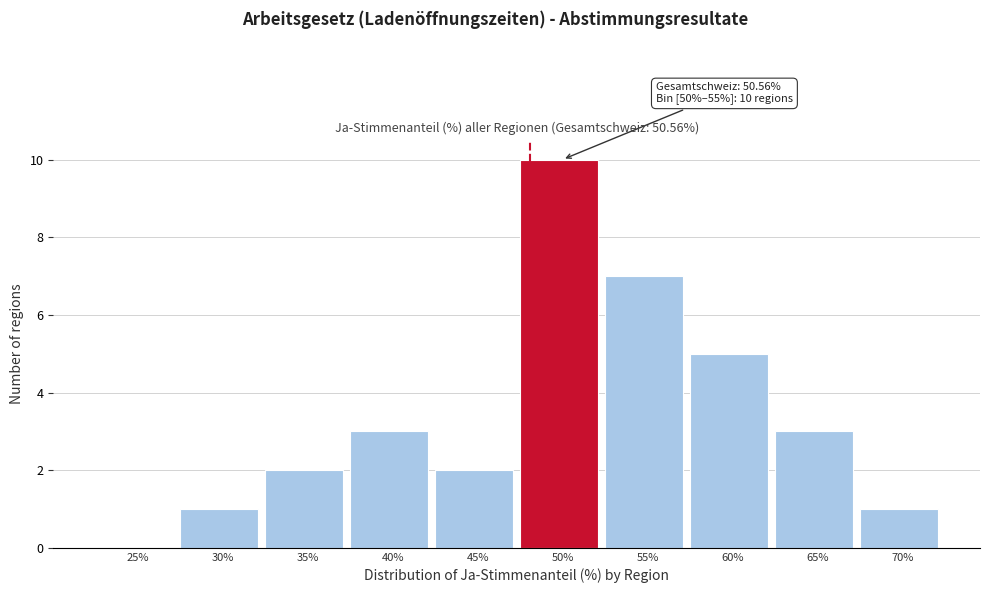

Reading left to right, extract all data points from this chart.

25%=0	30%=1	35%=2	40%=3	45%=2	50%=10	55%=7	60%=5	65%=3	70%=1